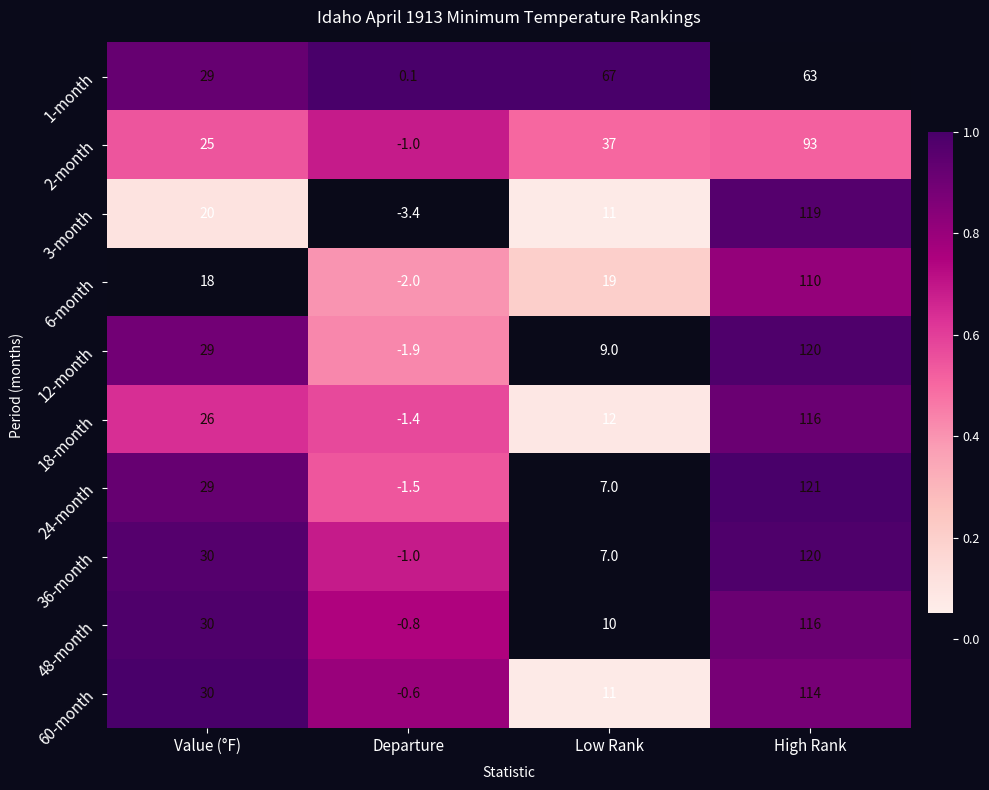

The 60-month series shows 180.3 at High Rank. True or false?

False